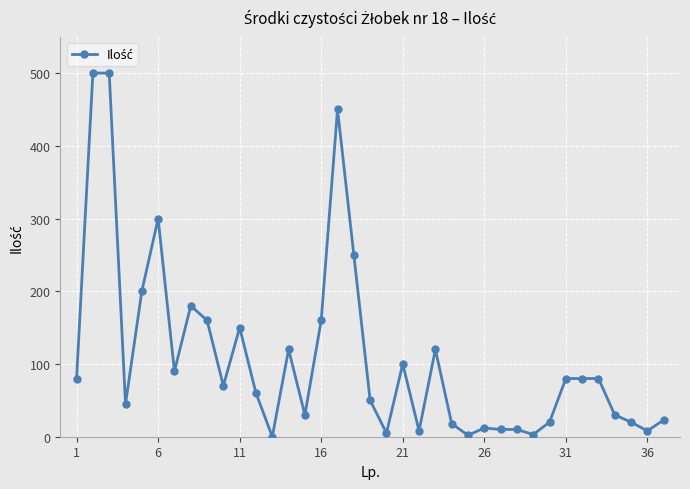

True or false: the data has more than 1 interior local peaks.

True